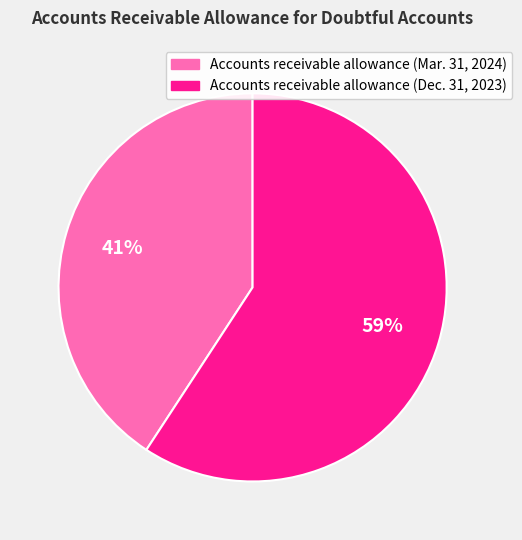

To the nearest percent, what is the average slice percentage?

50%